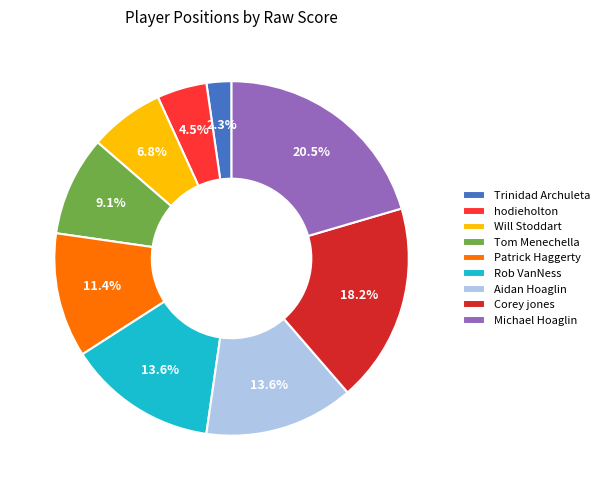

To the nearest percent, what is the difference between the Will Stoddart and Tom Menechella slice percentages?

2%